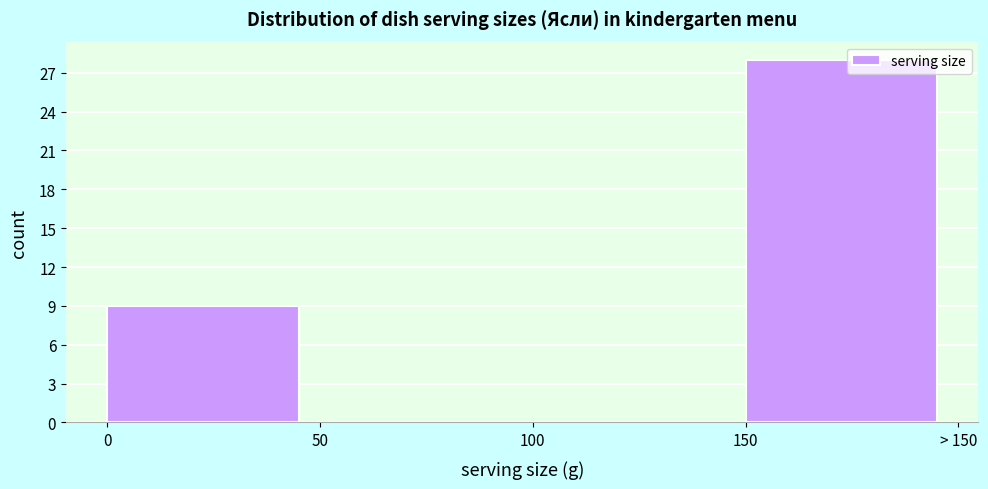

Reading left to right, what are all the values shown in this chart?

0=9	50=0	100=0	150=28